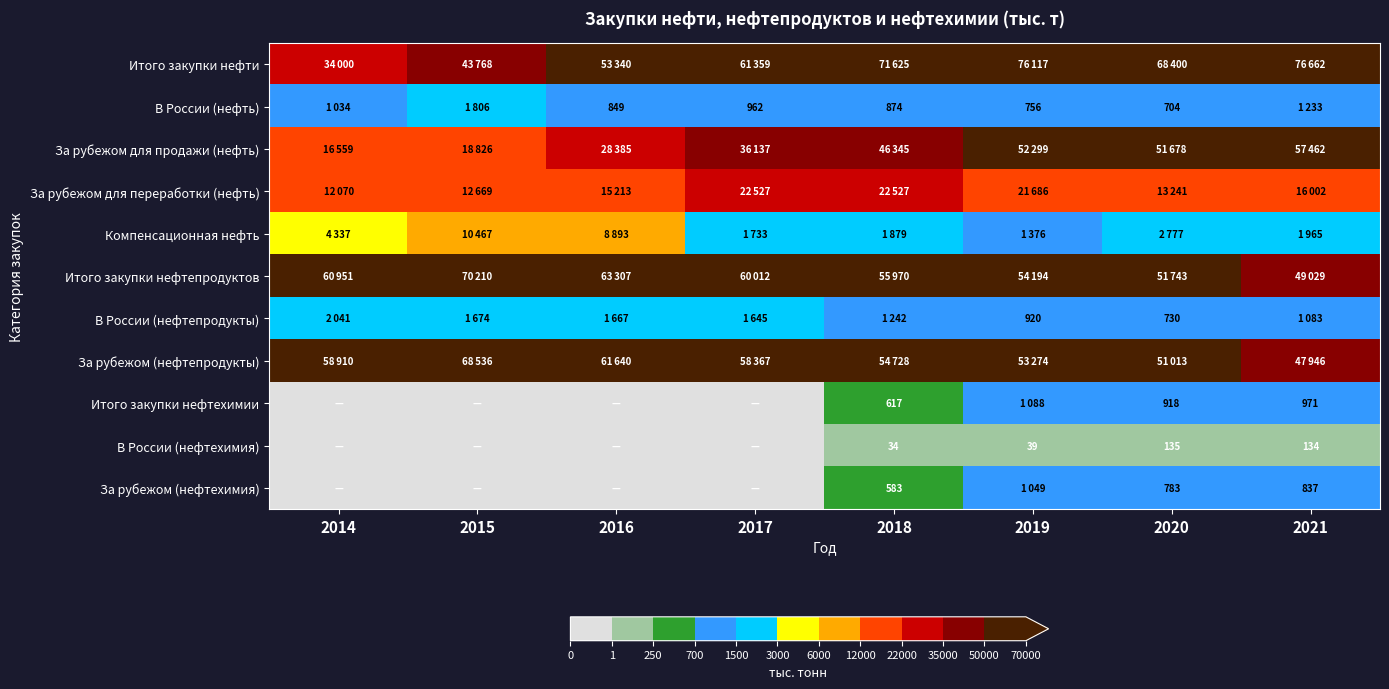

The value of В России (нефтехимия) at 2015 is -78. True or false?

False